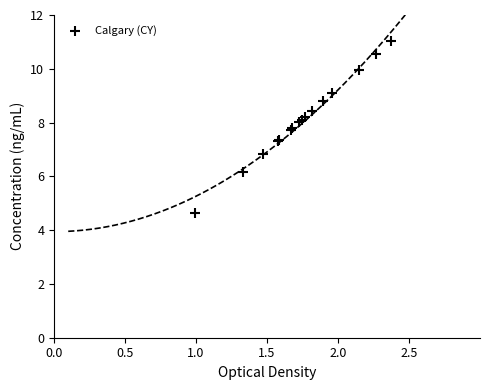

What Y value in the scatter plot is closest to 7?

6.8